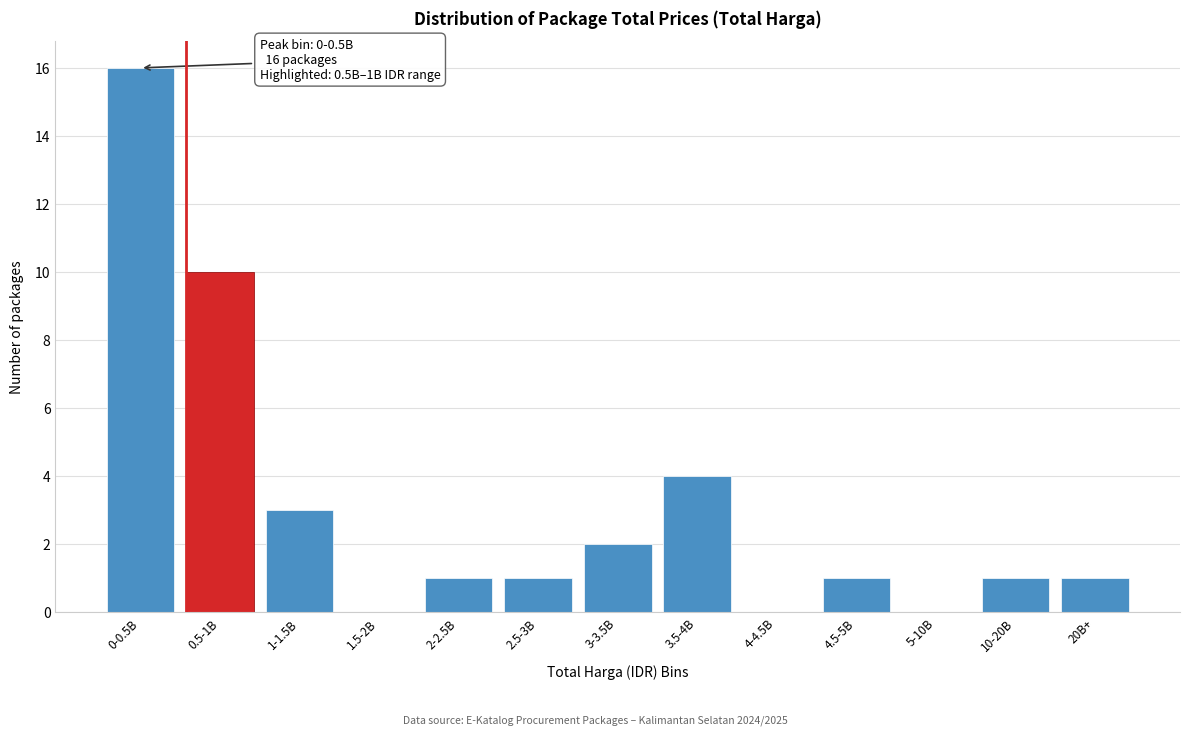

Reading right to left, what are all the values shown in this chart?

20B+=1	10-20B=1	5-10B=0	4.5-5B=1	4-4.5B=0	3.5-4B=4	3-3.5B=2	2.5-3B=1	2-2.5B=1	1.5-2B=0	1-1.5B=3	0.5-1B=10	0-0.5B=16